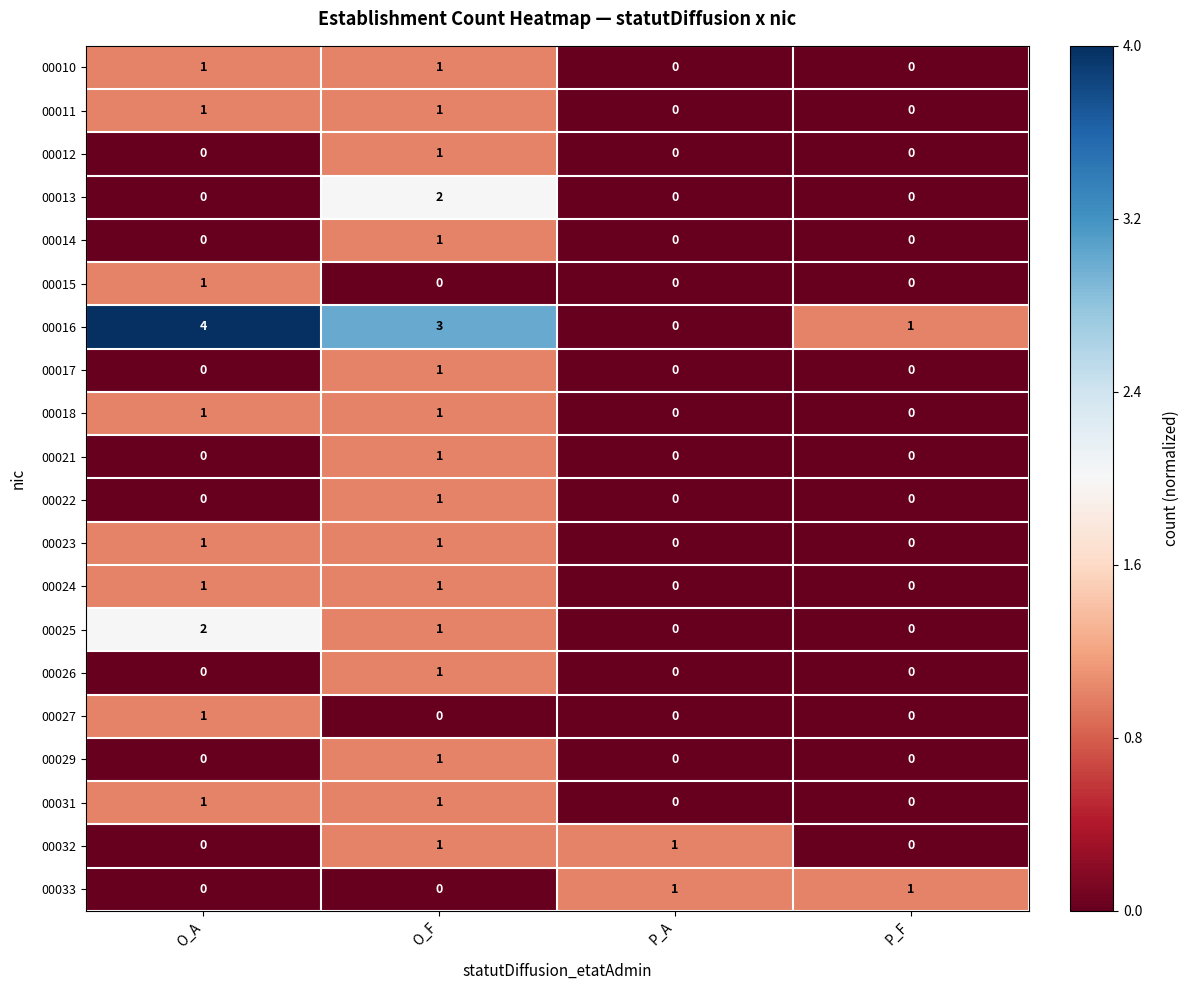

The value of 00014 at O_F is 1. True or false?

True